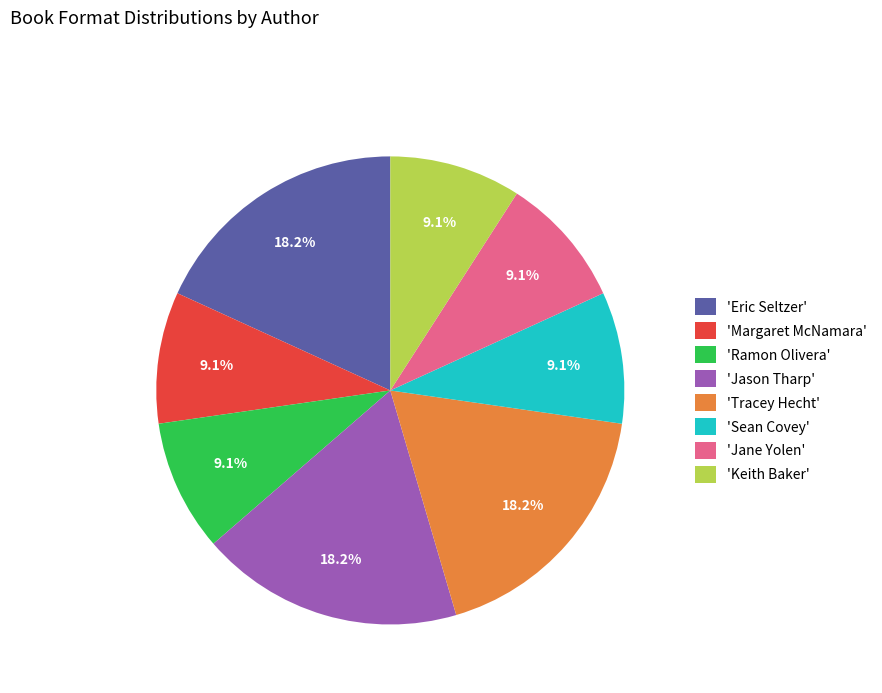

What portion of the pie excludes 'Jane Yolen'?

90.9%